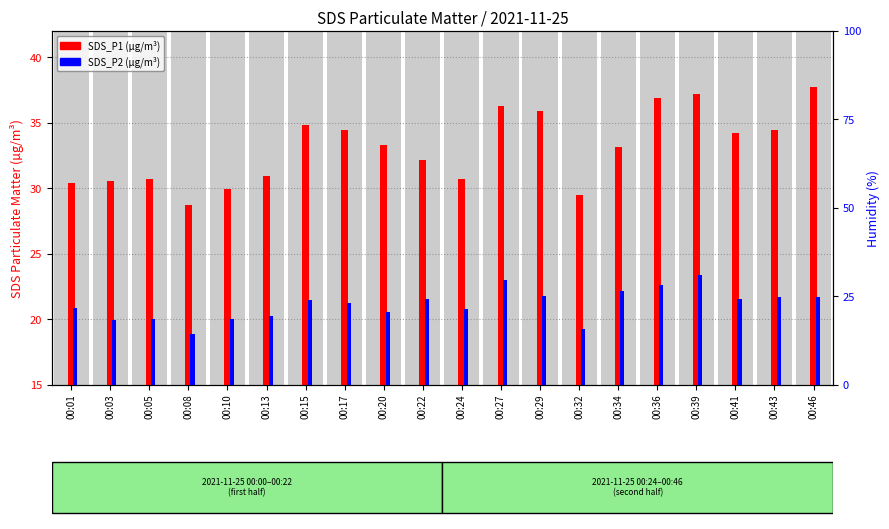

Between 00:20 and 00:46, which series saw the biggest shift?

SDS_P1 (transformed count)